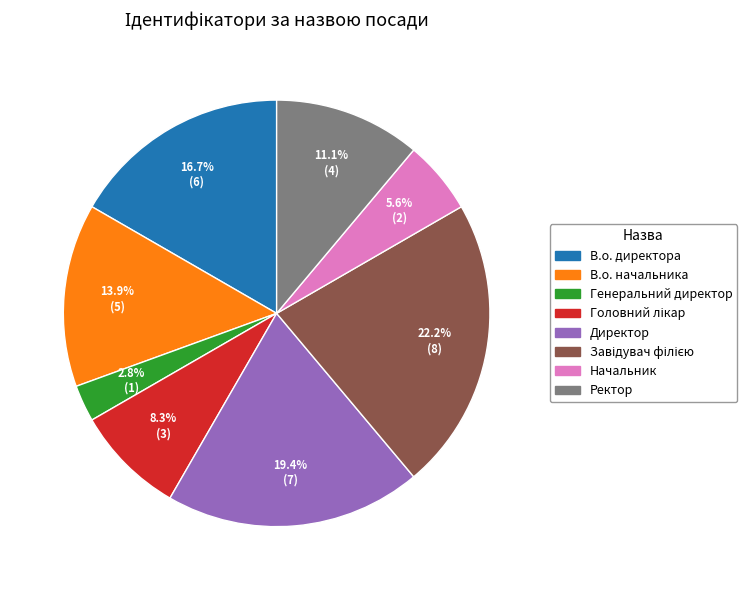

Does Ректор account for over 50% of the chart?

No